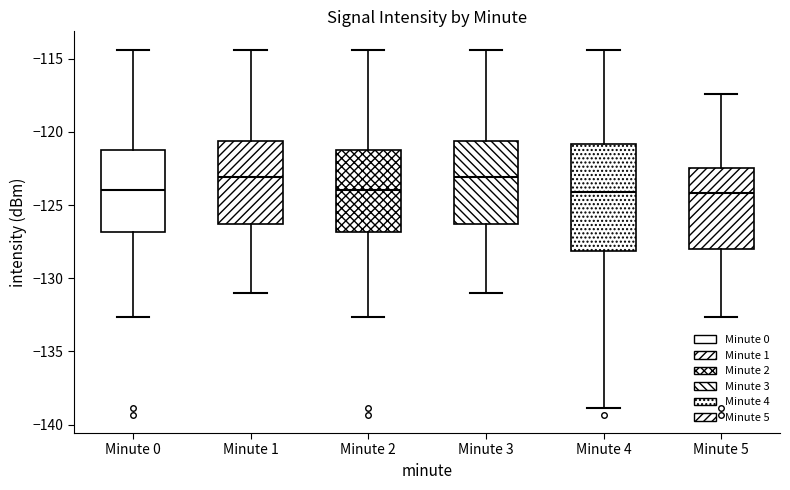

Where does the lower whisker of the box for Minute 4 end on the y-axis? The values are not printed on the chart, so give them approximately, as read against the axis.

-139.0